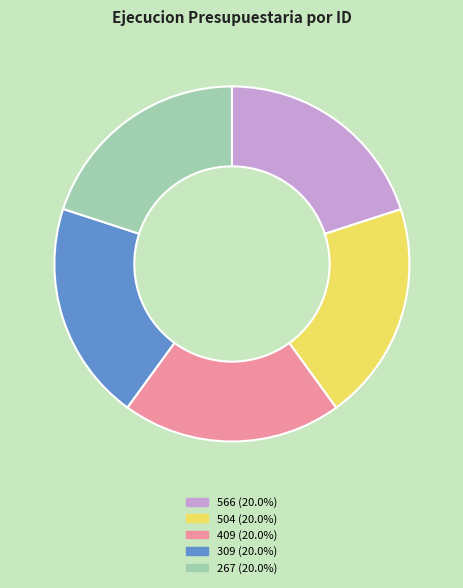

Approximately how many times larger is the value at 309 (20.0%) compared to 504 (20.0%)?

1.0